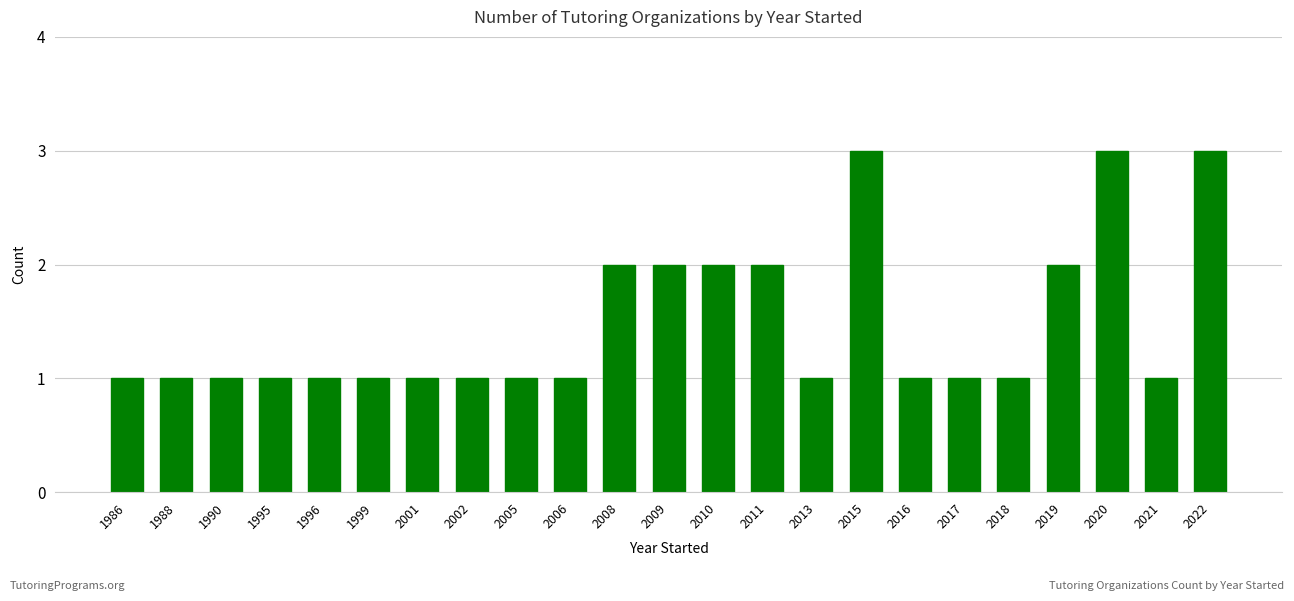

What is the value of the 9th bar from the left?

1